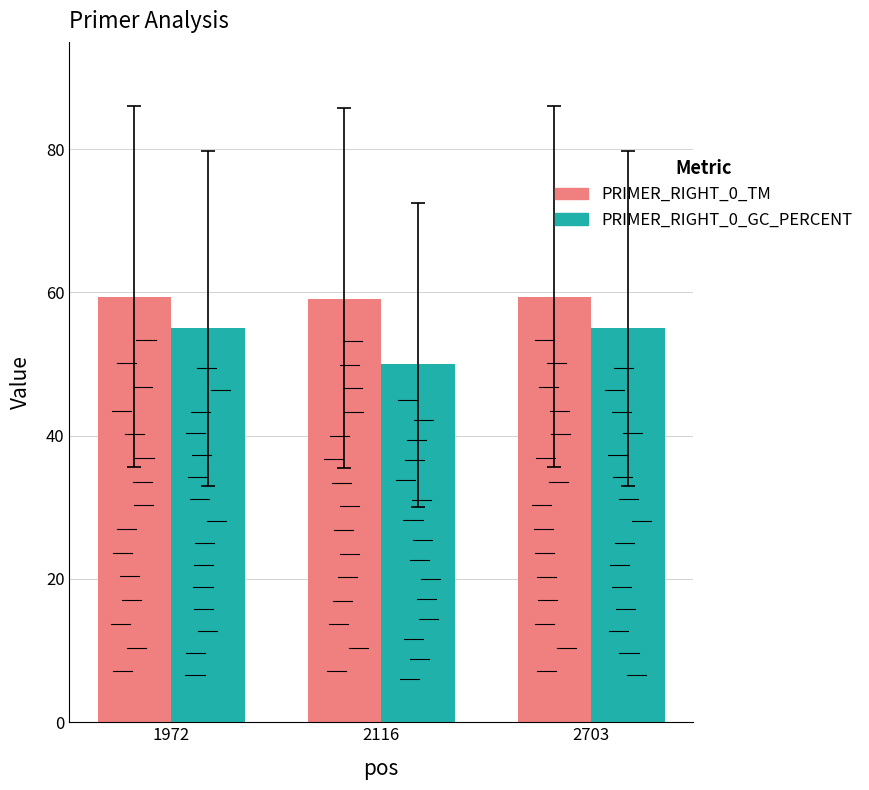

What is the minimum value for PRIMER_RIGHT_0_GC_PERCENT?

50.0